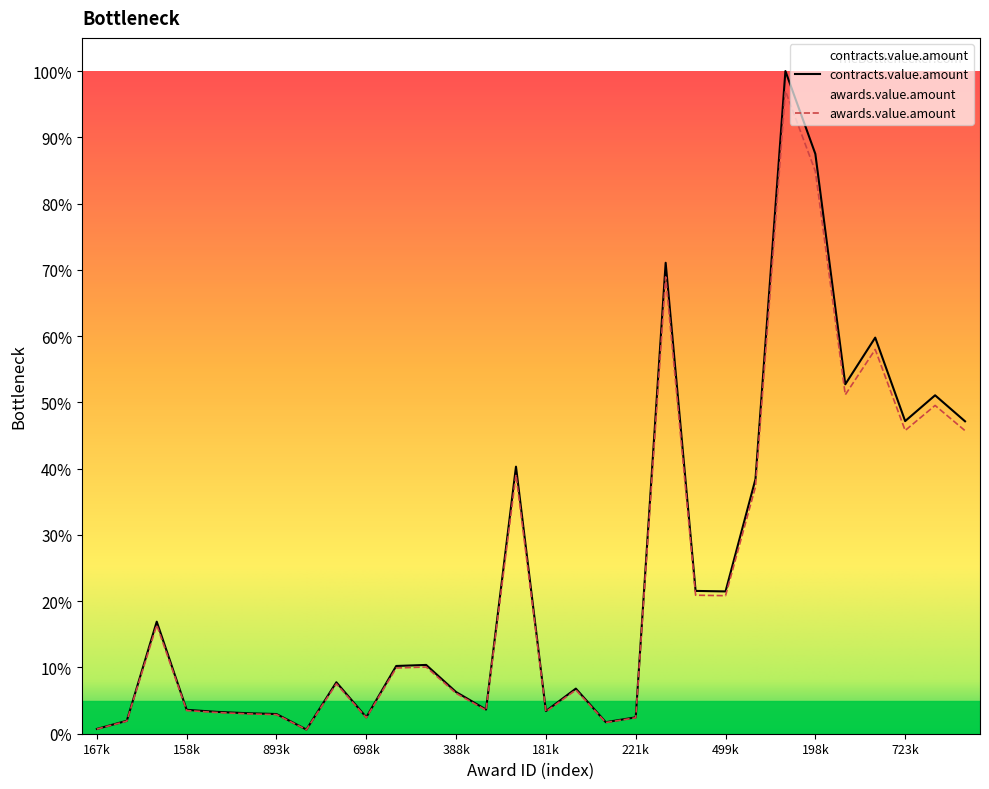

The value of awards.value.amount at 334137 is 10.6. True or false?

False